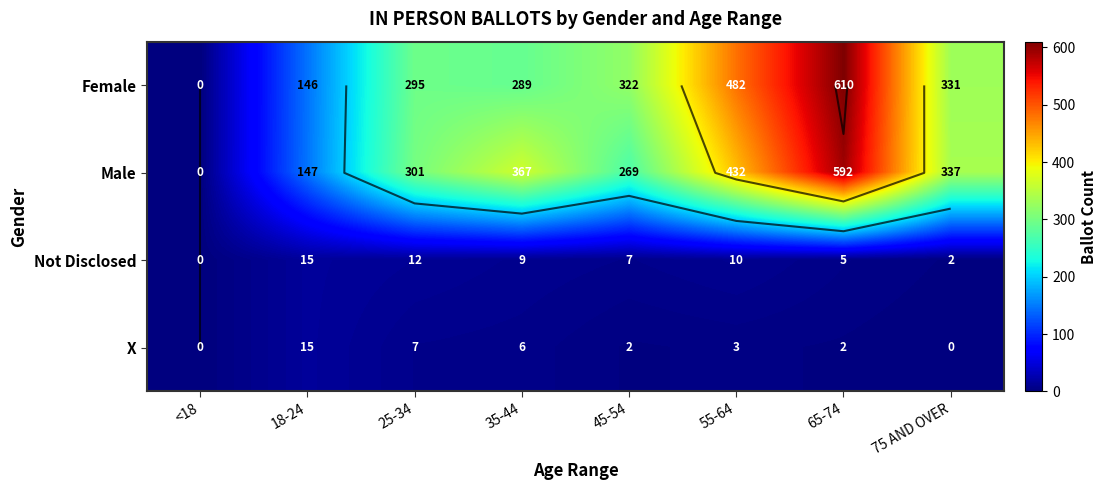

What is the difference between the maximum and minimum values in the Female series?

610